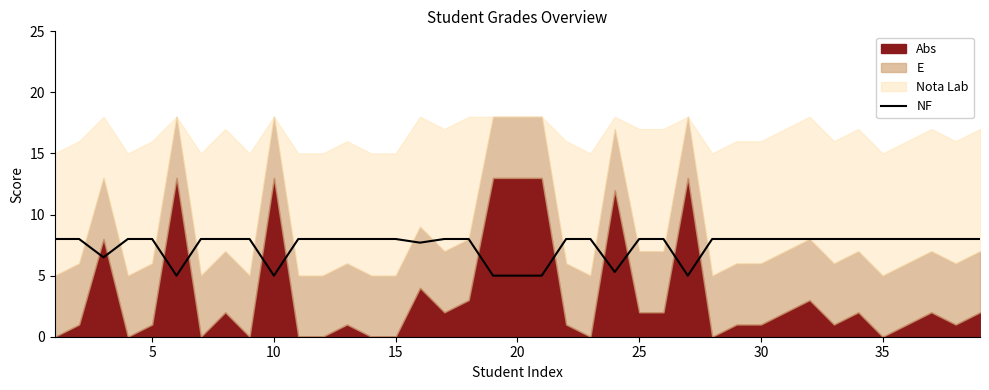

Reading left to right, list all the values displayed in this chart.

8.0	8.0	6.5	8.0	8.0	5.0	8.0	8.0	8.0	5.0	8.0	8.0	8.0	8.0	8.0	7.7	8.0	8.0	5.0	5.0	5.0	8.0	8.0	5.3	8.0	8.0	5.0	8.0	8.0	8.0	8.0	8.0	8.0	8.0	8.0	8.0	8.0	8.0	8.0